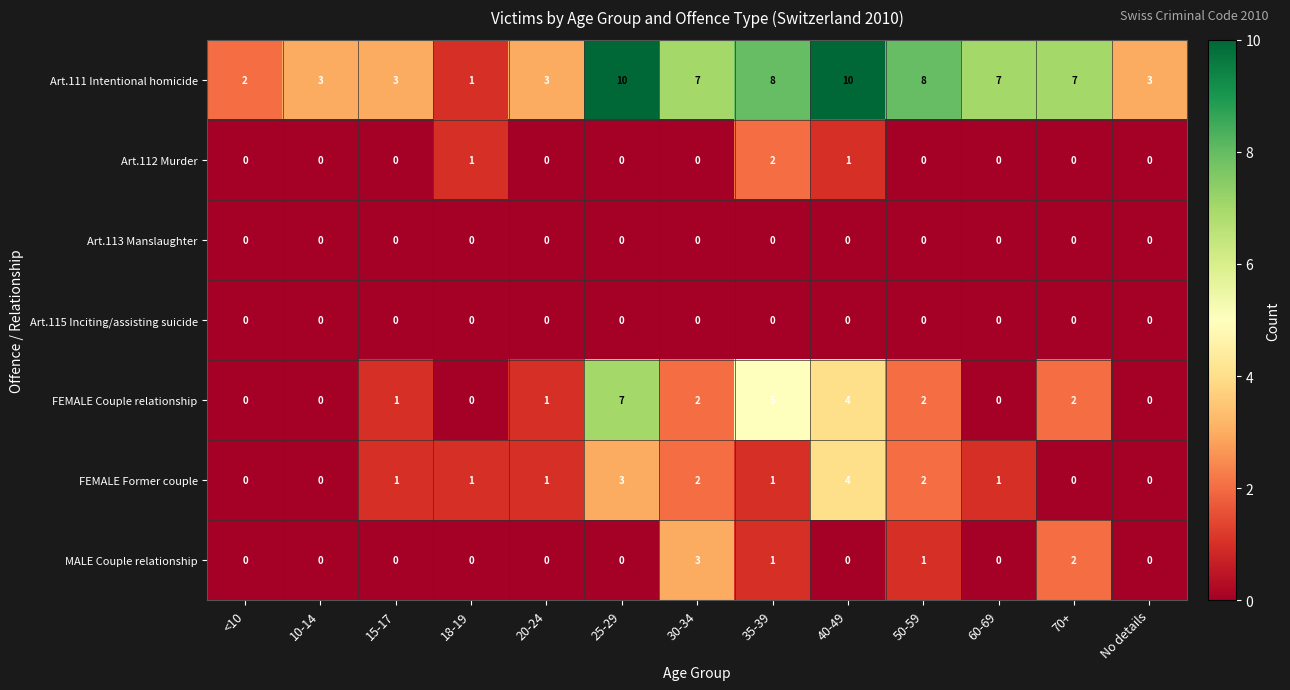

Is it true that FEMALE Couple relationship equals 1 at 20-24?

True